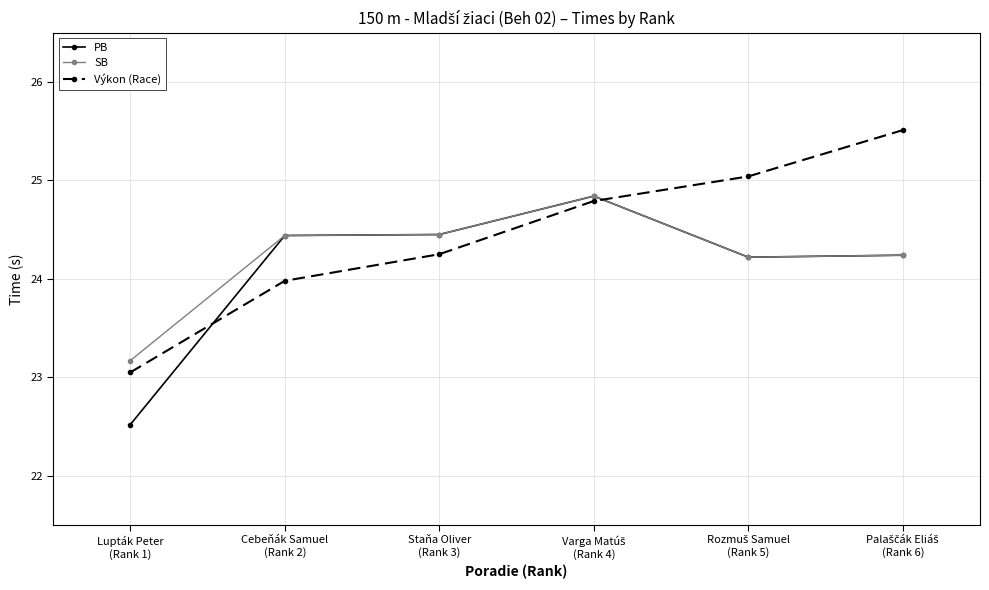

How many intersections are there between SB and Výkon (Race)?

1